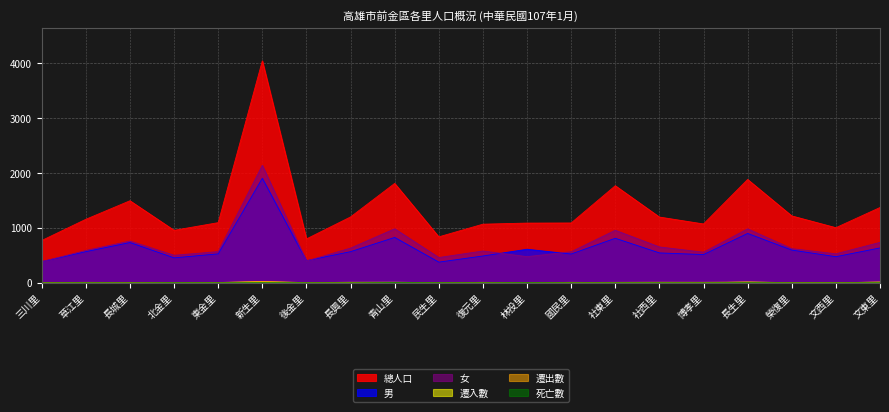

At which label is 遷入數 closest to 7?

草江里